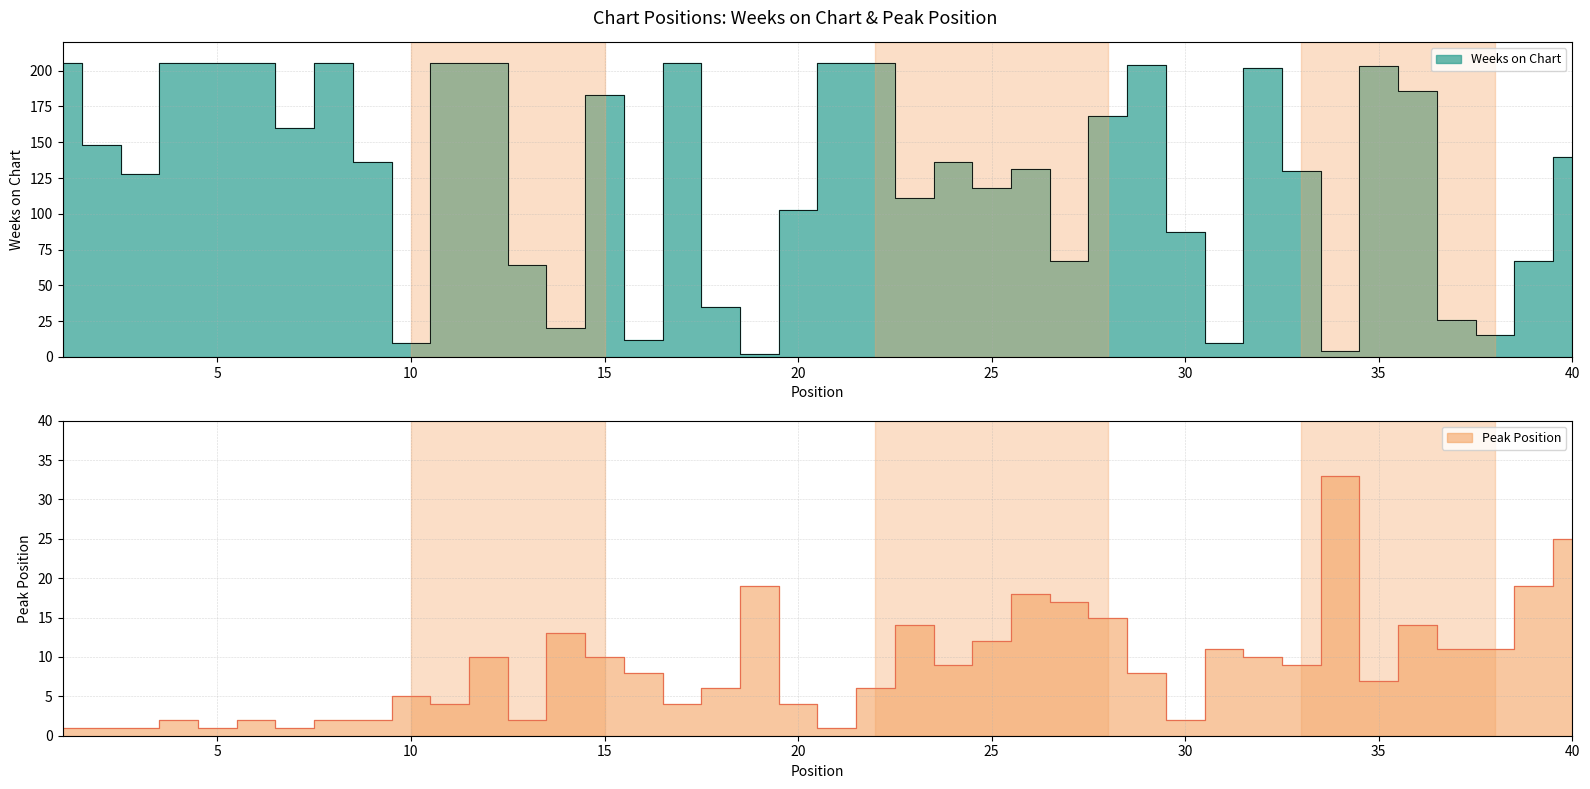

What is the value of the Peak Position point at the 30th from the left?

2